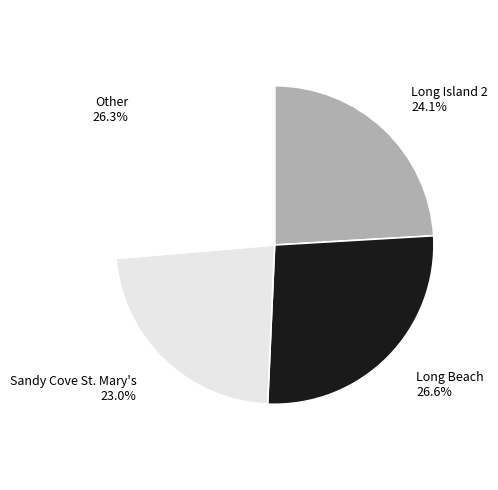

What is the smallest slice in the pie chart?

Sandy Cove St. Mary's